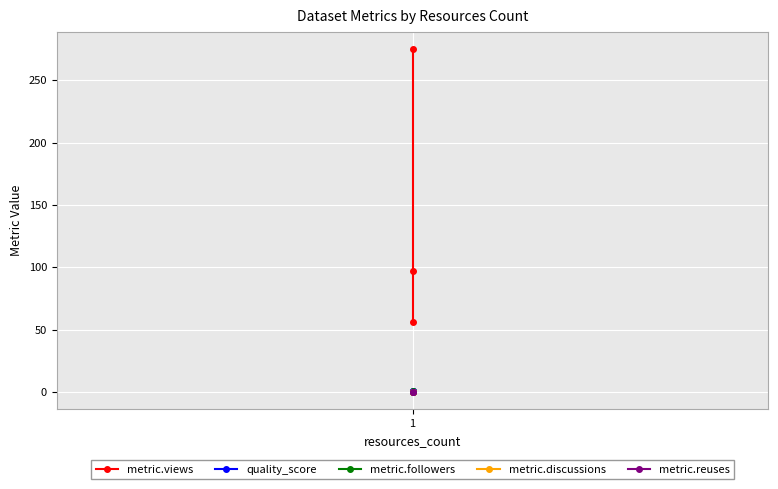

Which series has the widest spread of values?

metric.views